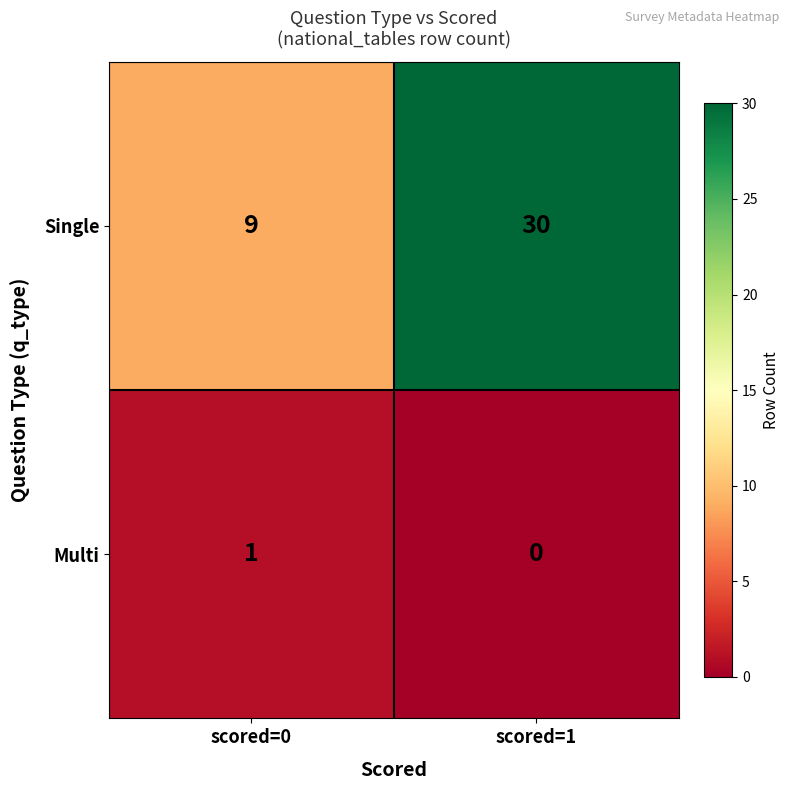

Is the value of Multi at scored=1 greater than the value of Single at scored=0?

No